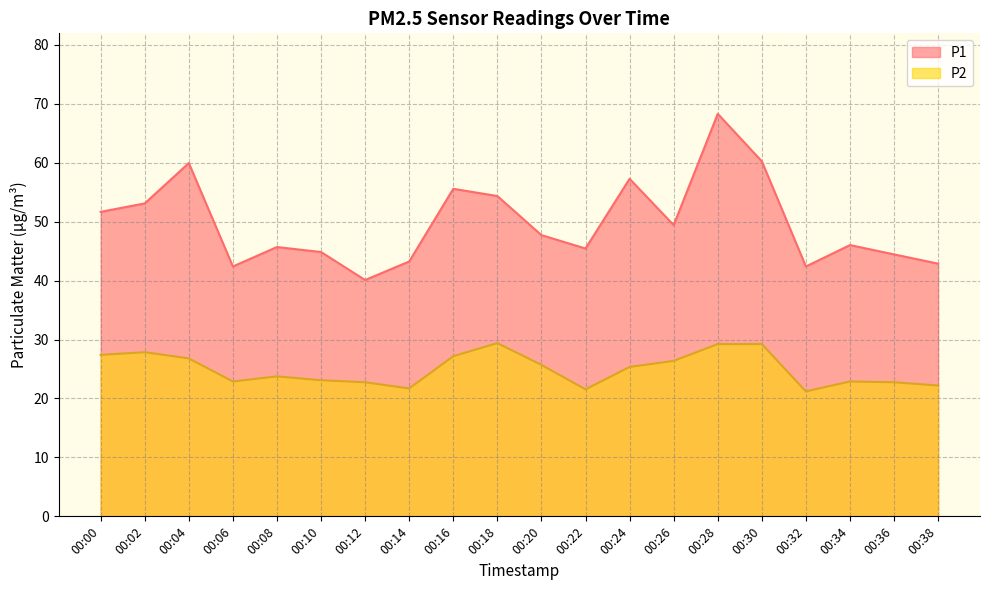

How many data points in P2 are above 25?

10